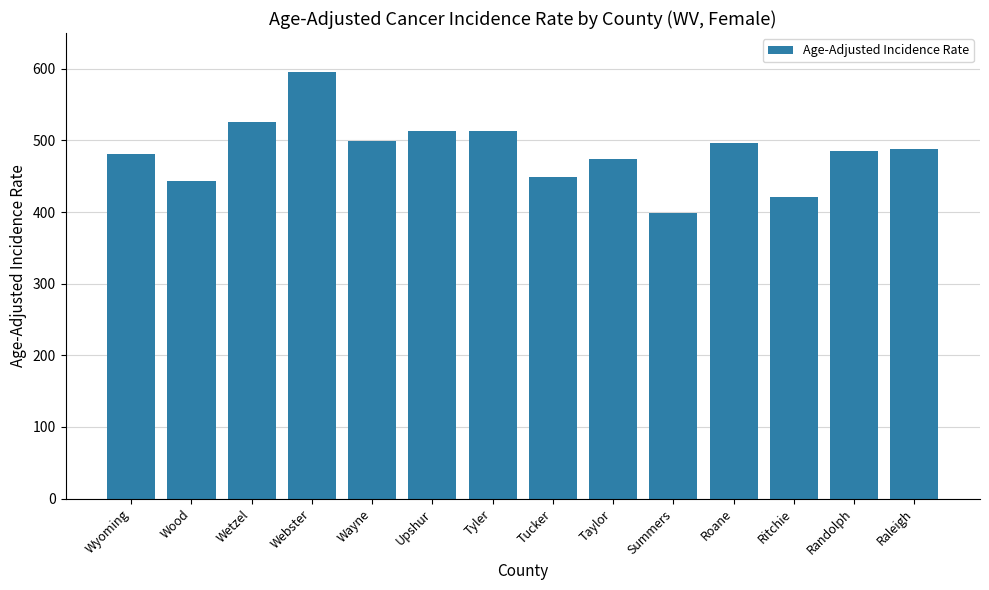

What position from the right is Tucker?

7